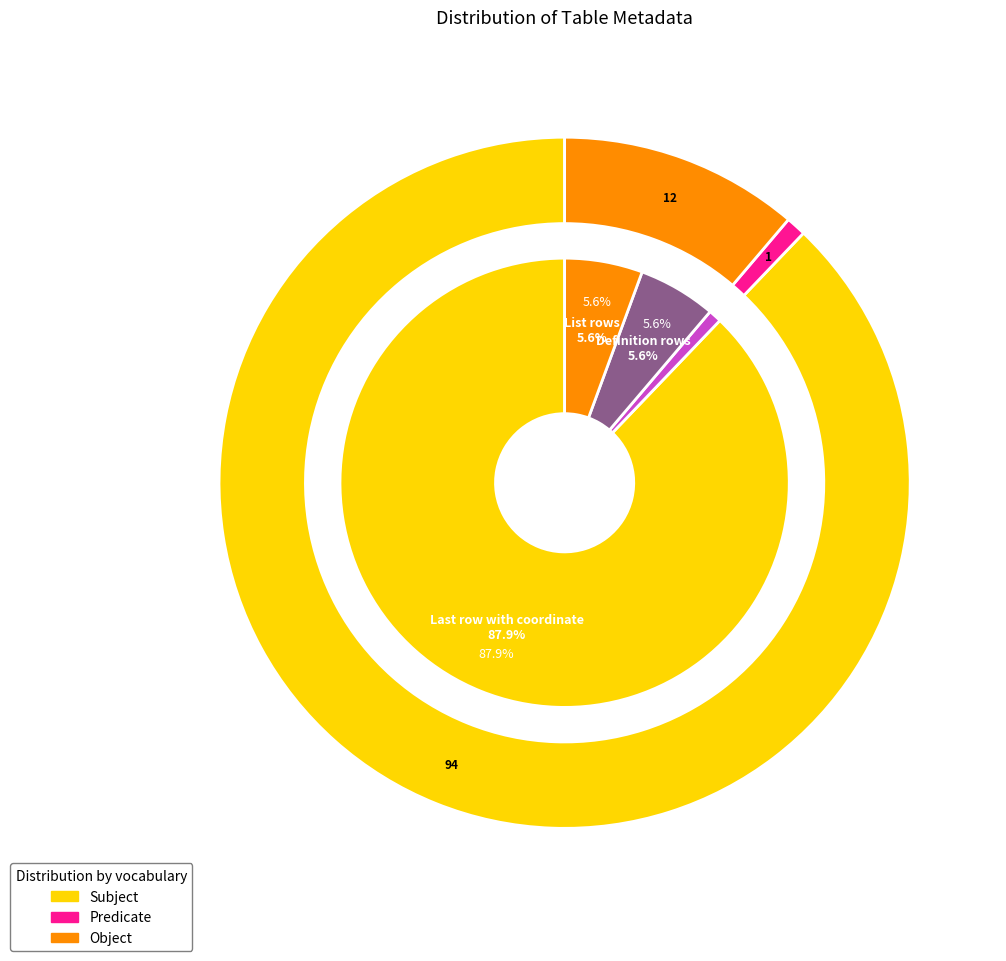

True or false: List rows accounts for 14% of the total.

False